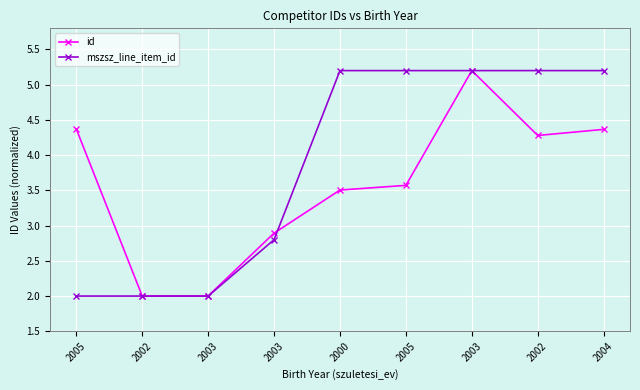

True or false: id has more than 0 points higher than both neighbors.

True